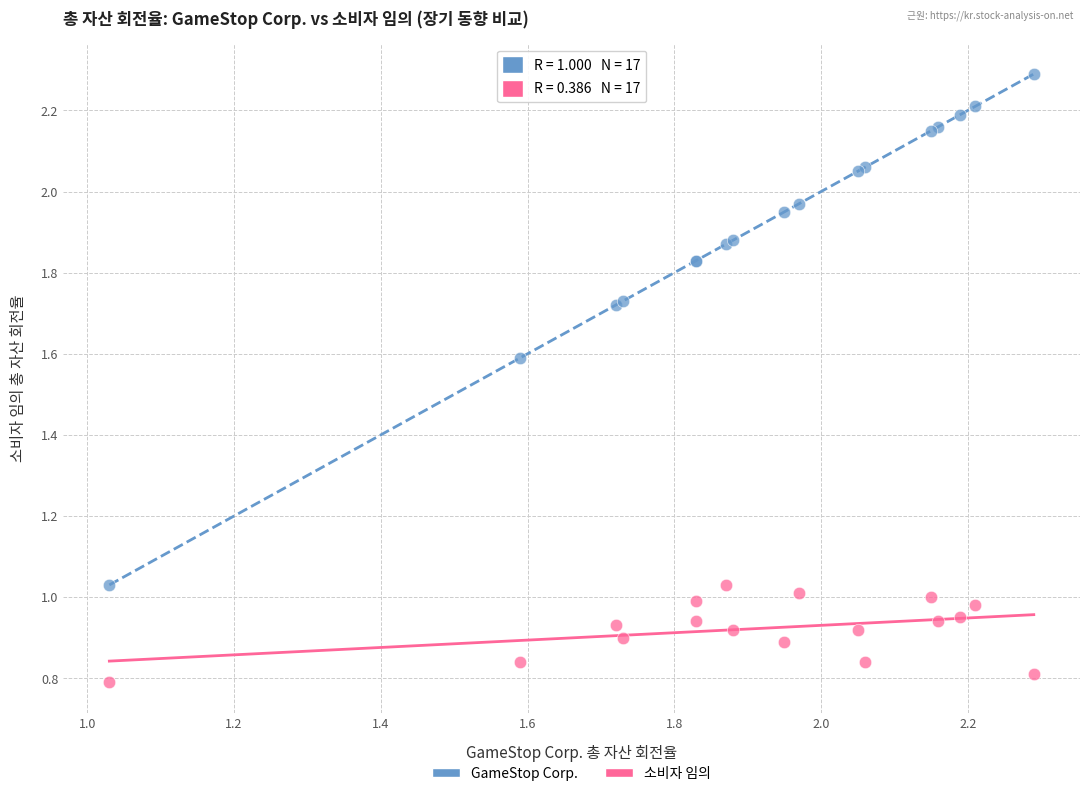

Which series contains the highest Y value?

GameStop Corp.